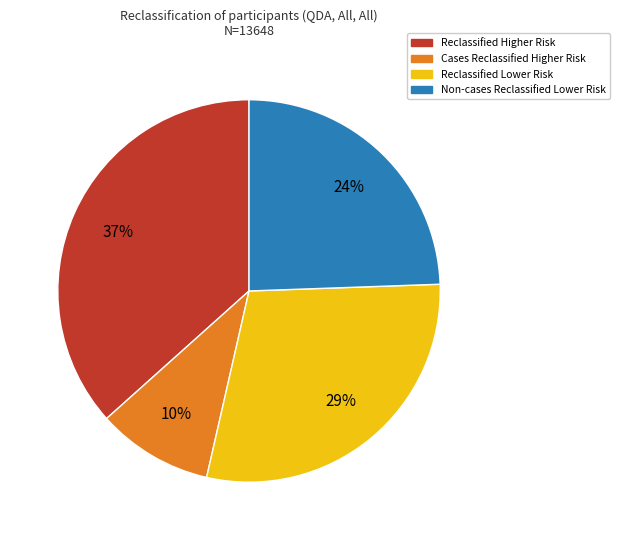

To the nearest percent, what is the difference between the largest and smallest slice percentages?

27%